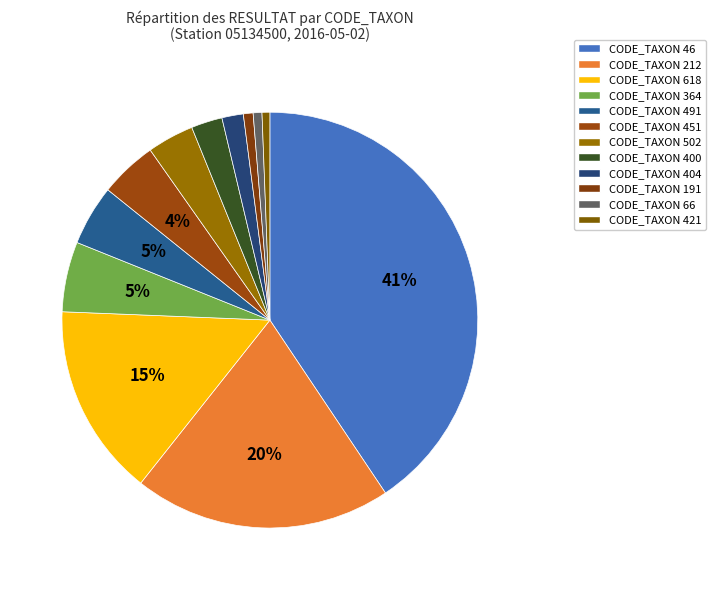

How many slices are in this pie chart?

12